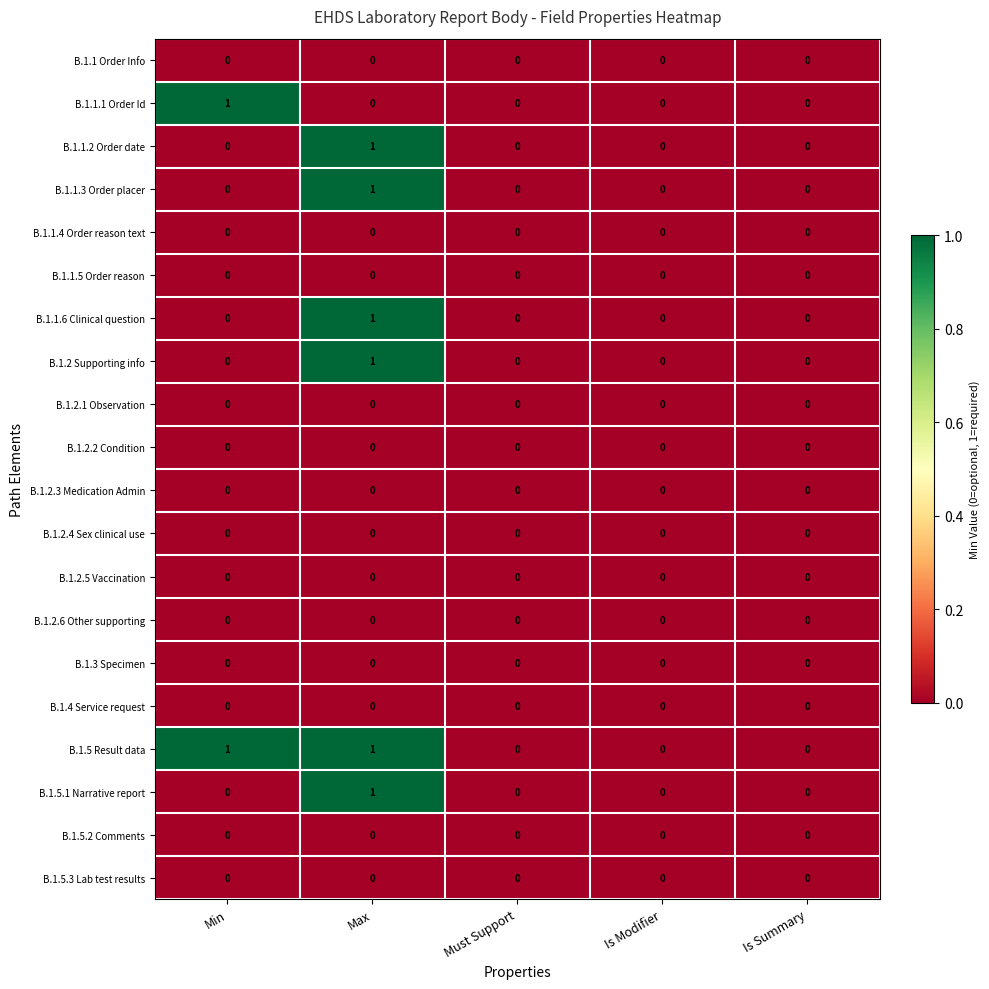

Count the B.1.1.1 Order Id values in the range 0 to 1.

5